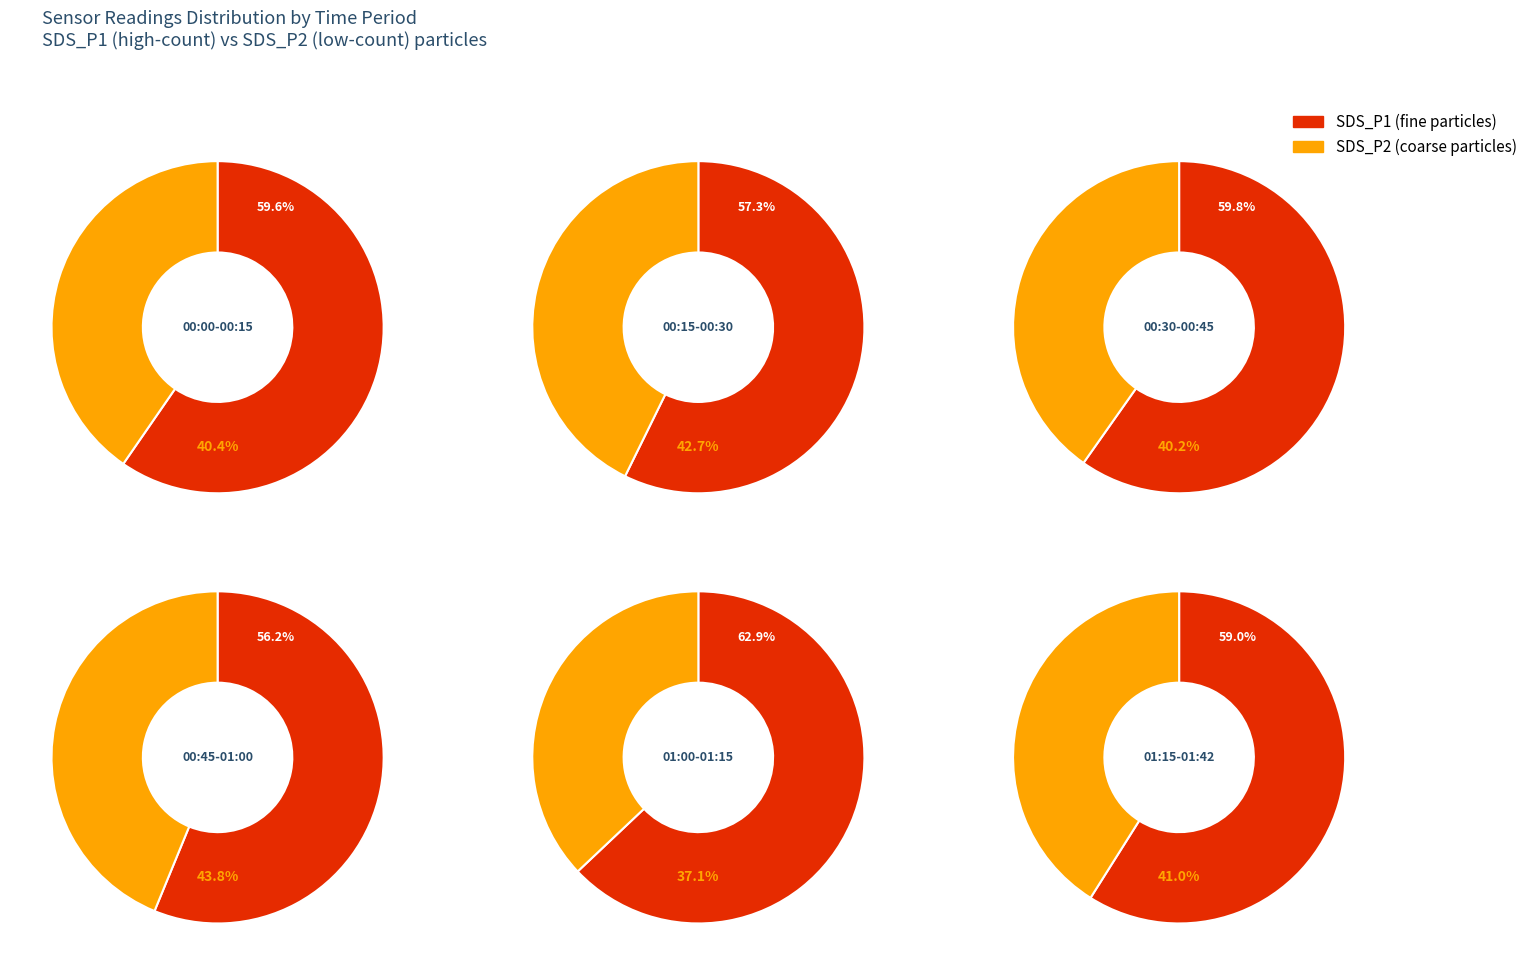

The 00:43 slice represents 1% of the pie. True or false?

False